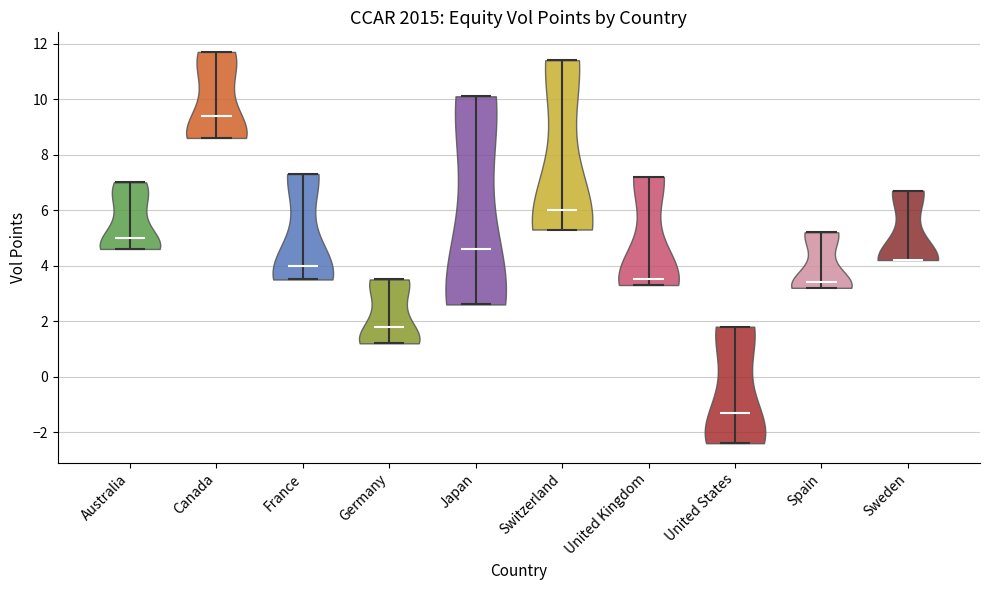

Reading left to right, read every violin against the y-axis: where its median line is, and the lowest and highest points it reaches. The values are not printed on the chart, so give them approximately, as read against the axis.

Australia: median line 5.0, lowest point 4.6, highest point 7.0
Canada: median line 9.4, lowest point 8.6, highest point 11.8
France: median line 4.0, lowest point 3.6, highest point 7.4
Germany: median line 1.8, lowest point 1.2, highest point 3.6
Japan: median line 4.6, lowest point 2.6, highest point 10.2
Switzerland: median line 6.0, lowest point 5.4, highest point 11.4
United Kingdom: median line 3.6, lowest point 3.4, highest point 7.2
United States: median line -1.2, lowest point -2.4, highest point 1.8
Spain: median line 3.4, lowest point 3.2, highest point 5.2
Sweden: median line 4.2, lowest point 4.2, highest point 6.8